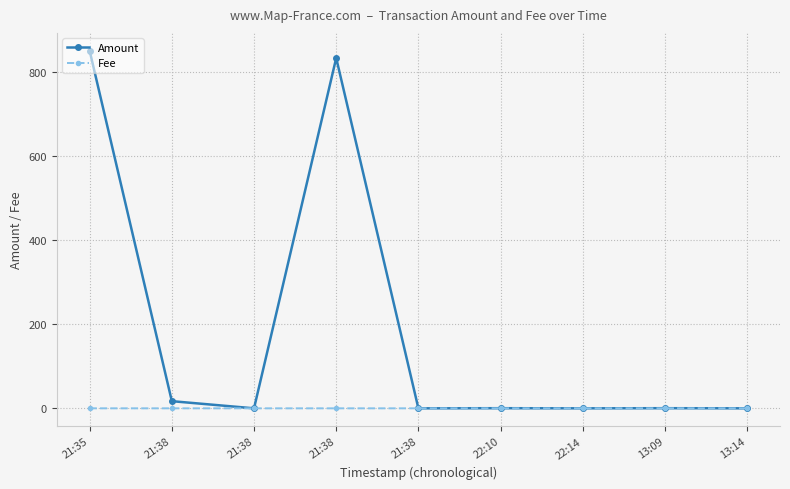

What are all the series names shown in the legend?

Amount, Fee